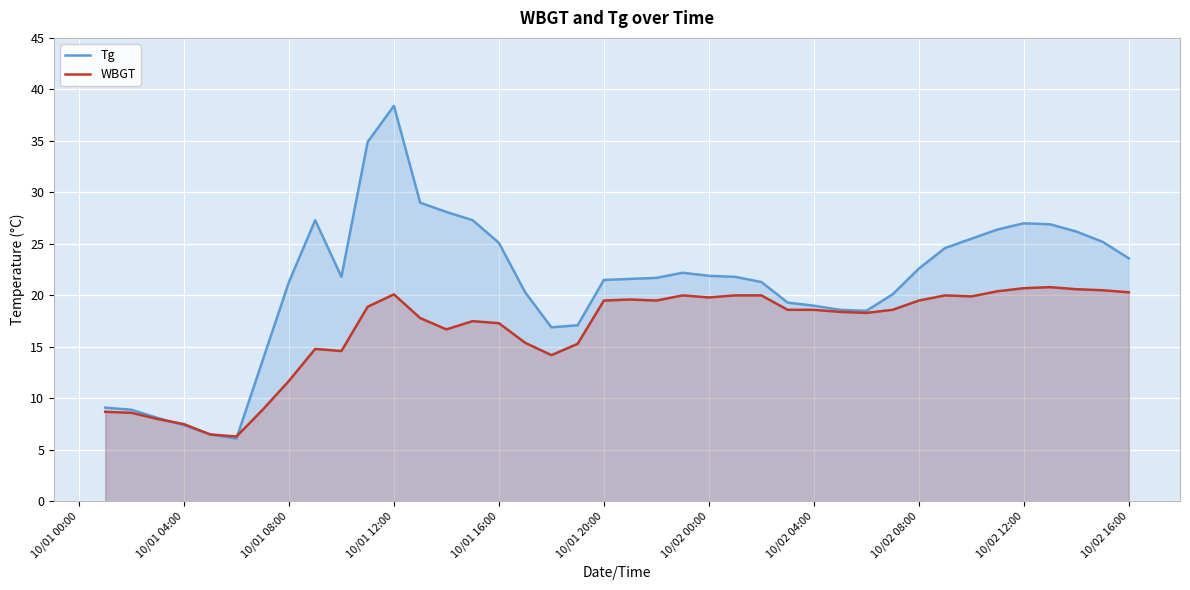

True or false: WBGT has more than 0 points higher than both neighbors.

True